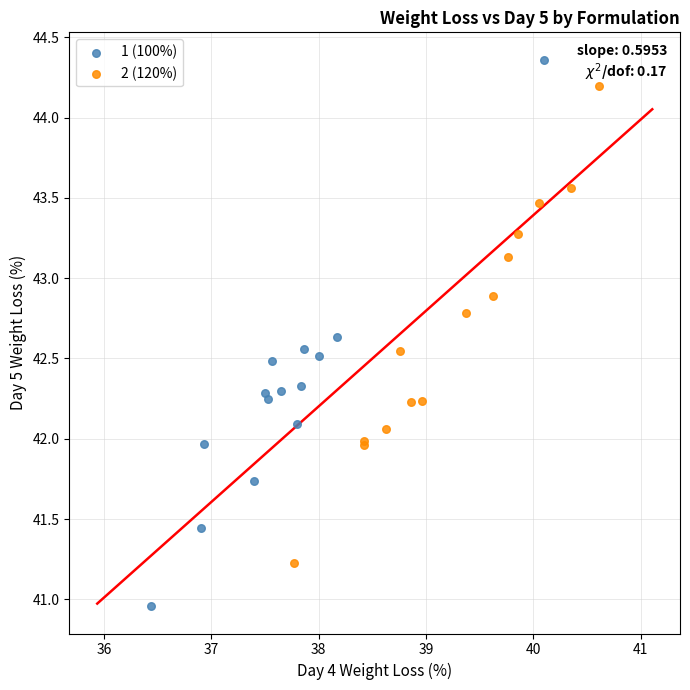

Which series contains the highest Y value?

1 (100%)